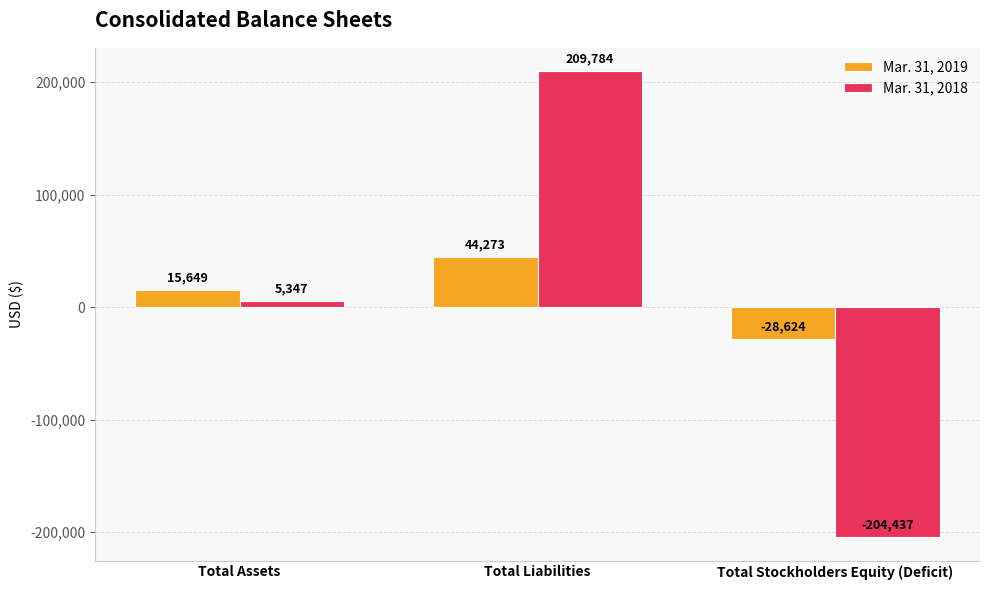

Is it true that Mar. 31, 2019 equals 79175 at Total Liabilities?

False